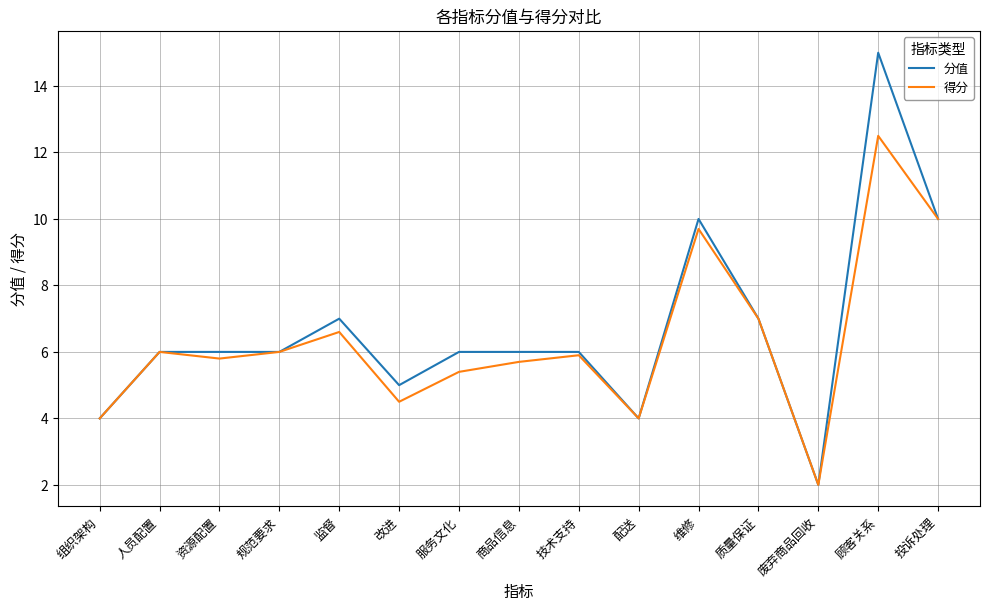

Reading left to right, extract all data points from this chart.

分值: 组织架构=4.0	人员配置=6.0	资源配置=6.0	规范要求=6.0	监督=7.0	改进=5.0	服务文化=6.0	商品信息=6.0	技术支持=6.0	配送=4.0	维修=10.0	质量保证=7.0	废弃商品回收=2.0	顾客关系=15.0	投诉处理=10.0
得分: 组织架构=4.0	人员配置=6.0	资源配置=5.8	规范要求=6.0	监督=6.6	改进=4.5	服务文化=5.4	商品信息=5.7	技术支持=5.9	配送=4.0	维修=9.7	质量保证=7.0	废弃商品回收=2.0	顾客关系=12.5	投诉处理=10.0